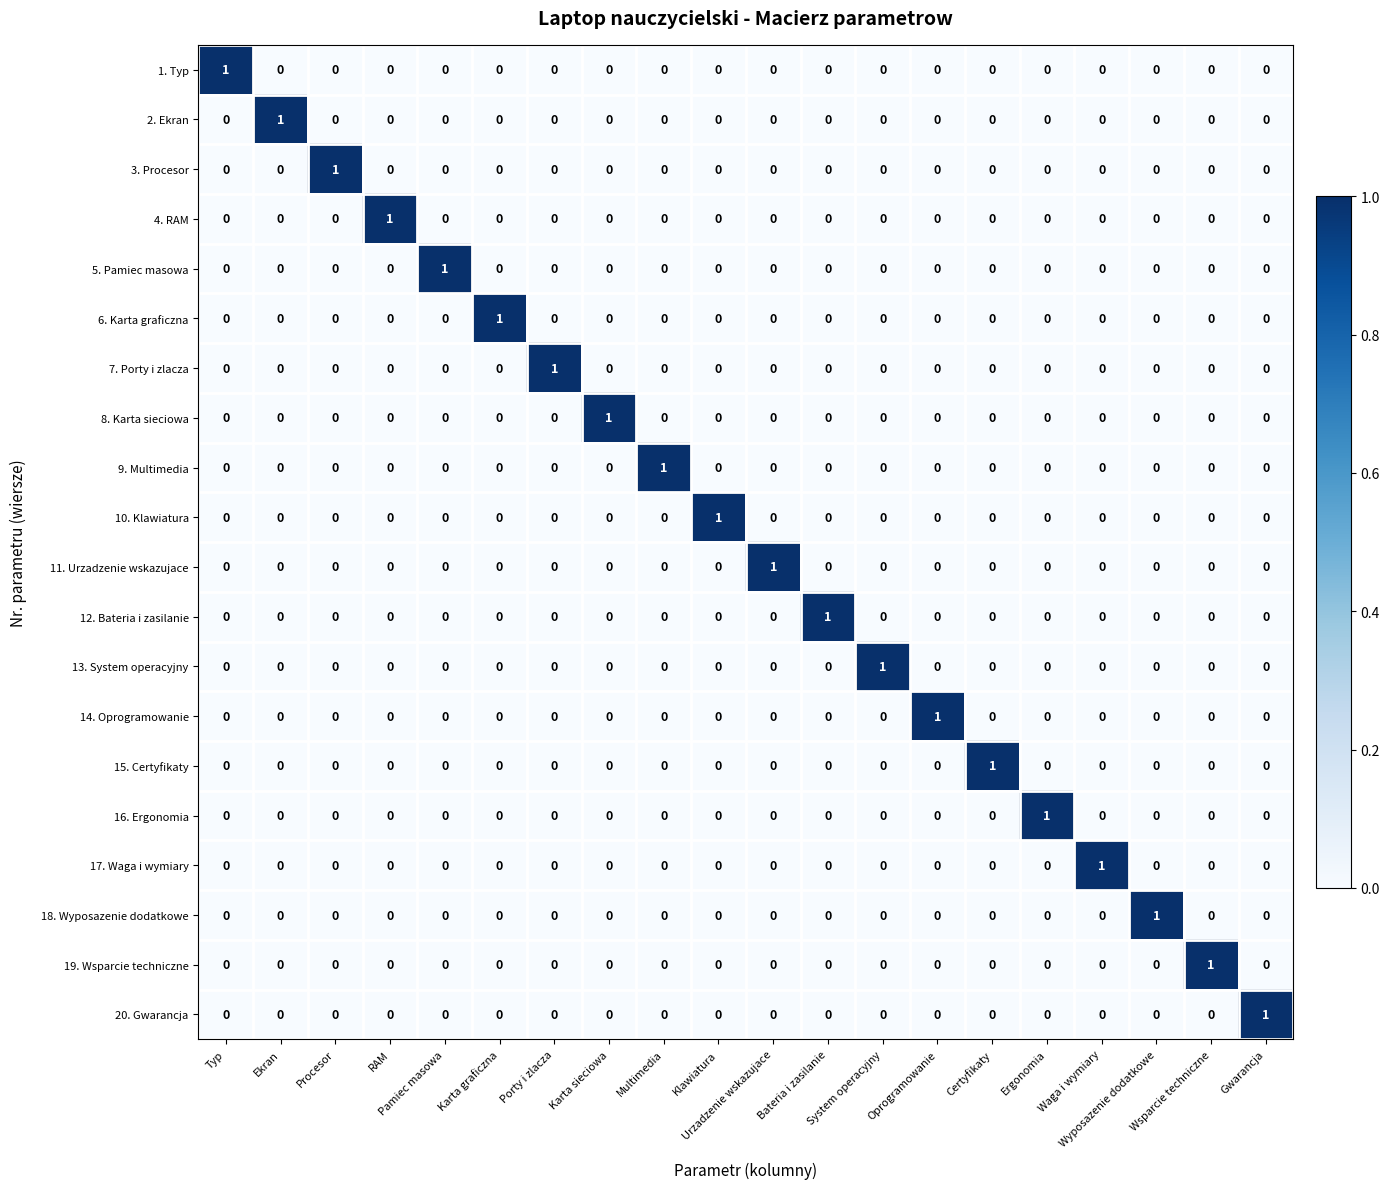

At how many categories does at least one series exceed 0?

20